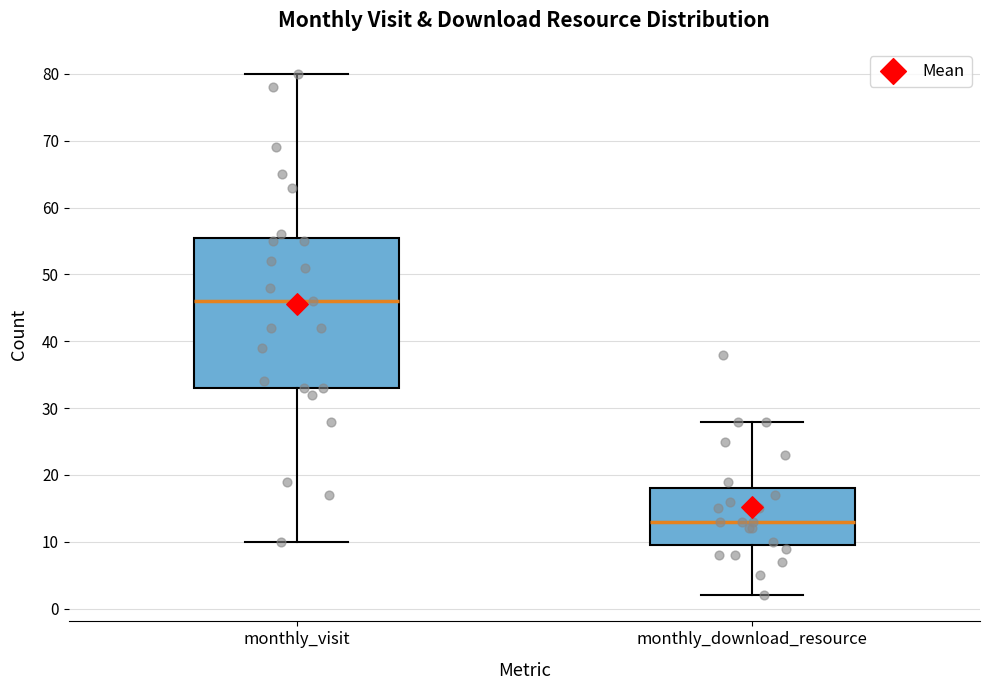

Which box has the highest median line?

monthly_visit